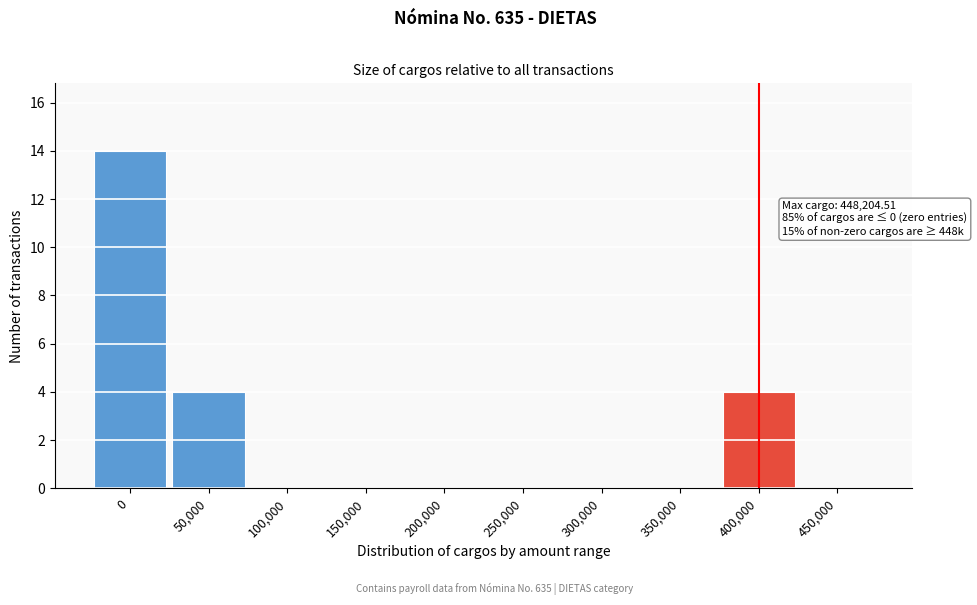

Reading left to right, what are all the values shown in this chart?

0=14	50,000=4	100,000=0	150,000=0	200,000=0	250,000=0	300,000=0	350,000=0	400,000=4	450,000=0